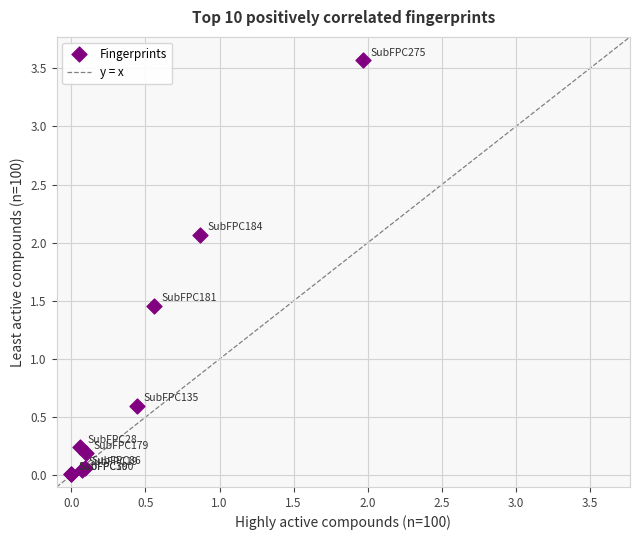

What Y value in the scatter plot is closest to 1?

0.6